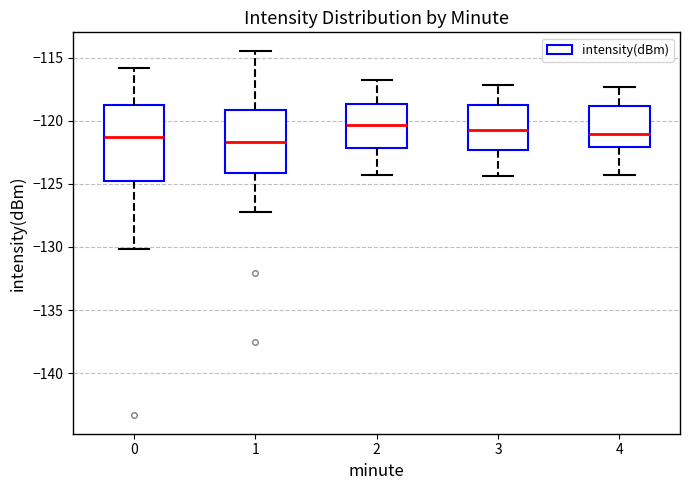

Reading left to right, transcribe this box plot: for each box, give where its median line is, the range the box spans, and where its two whiskers end, as read against the y-axis. The values are not printed on the chart, so give them approximately, as read against the axis.

0: median -121.5, box -125.0 to -118.5, whiskers -130.0 to -116.0
1: median -121.5, box -124.0 to -119.0, whiskers -127.0 to -114.5
2: median -120.5, box -122.0 to -118.5, whiskers -124.5 to -117.0
3: median -120.5, box -122.5 to -119.0, whiskers -124.5 to -117.0
4: median -121.0, box -122.0 to -119.0, whiskers -124.5 to -117.5